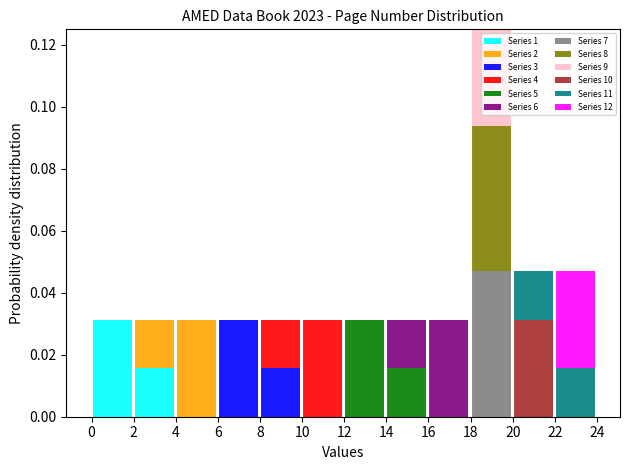

At which category is the sum across all series the highest?

18